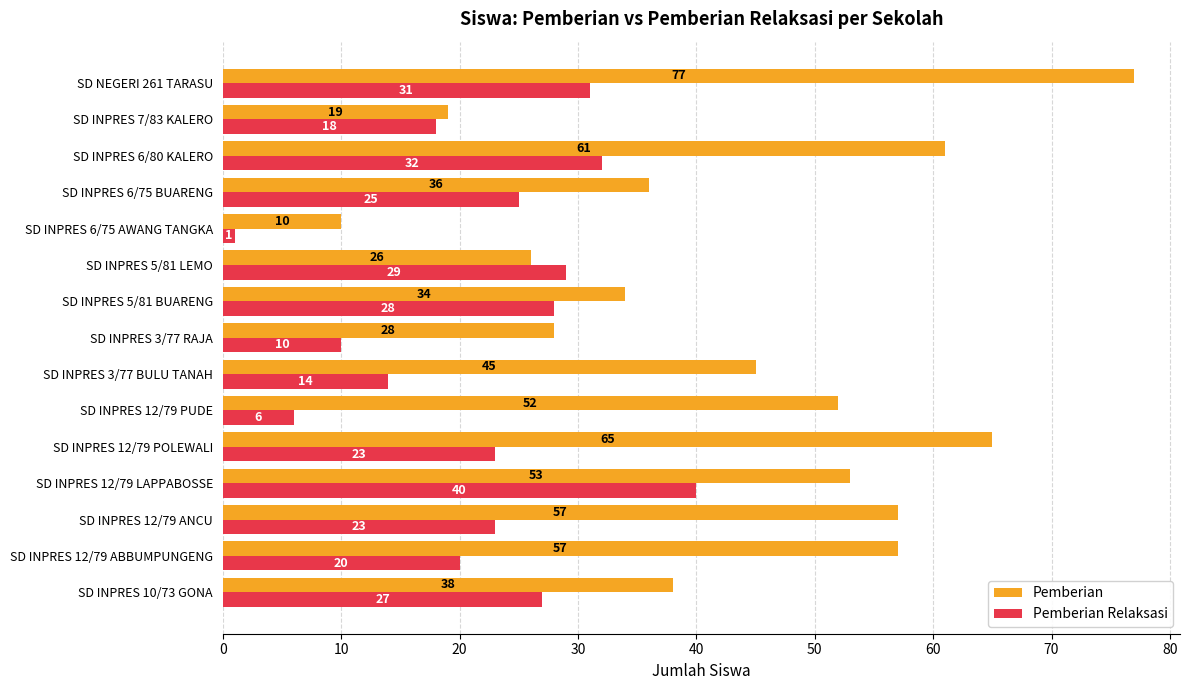

The Pemberian series shows 50 at SD INPRES 5/81 BUARENG. True or false?

False